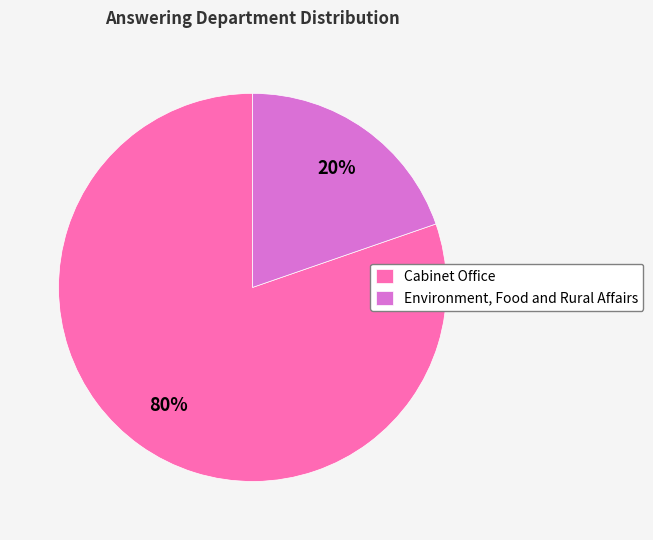

Which slice is the largest?

Cabinet Office